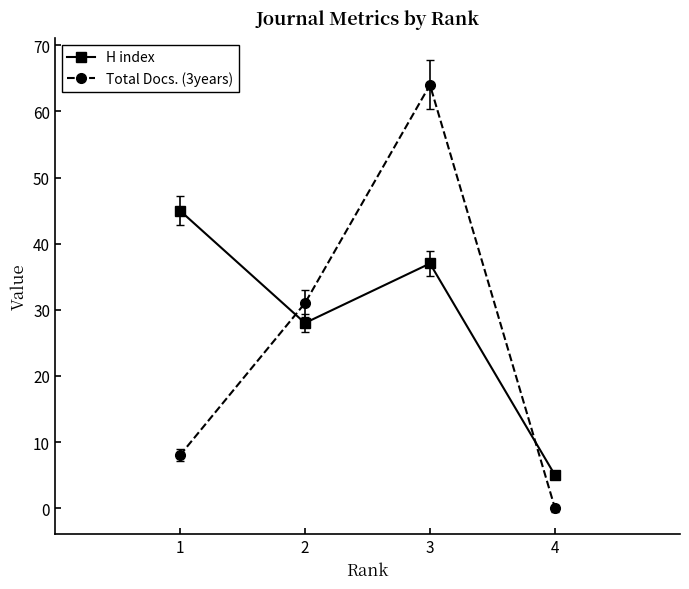

What is the maximum value shown in the chart?

64